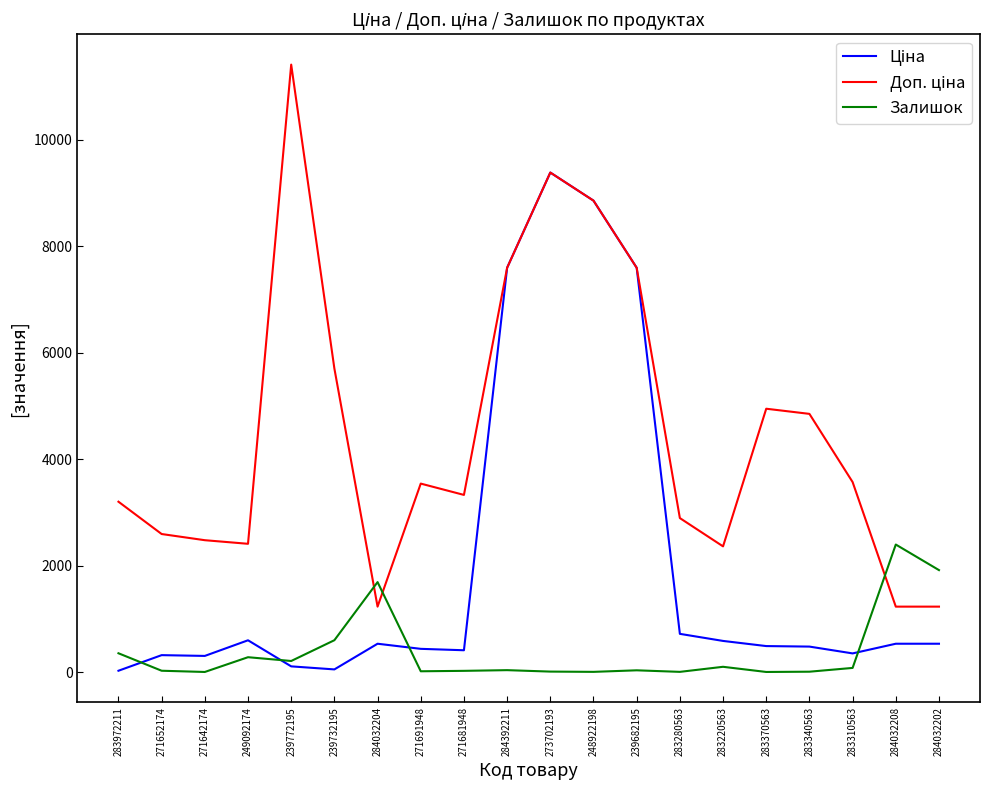

What is the highest value of the Залишок series?

2401.0